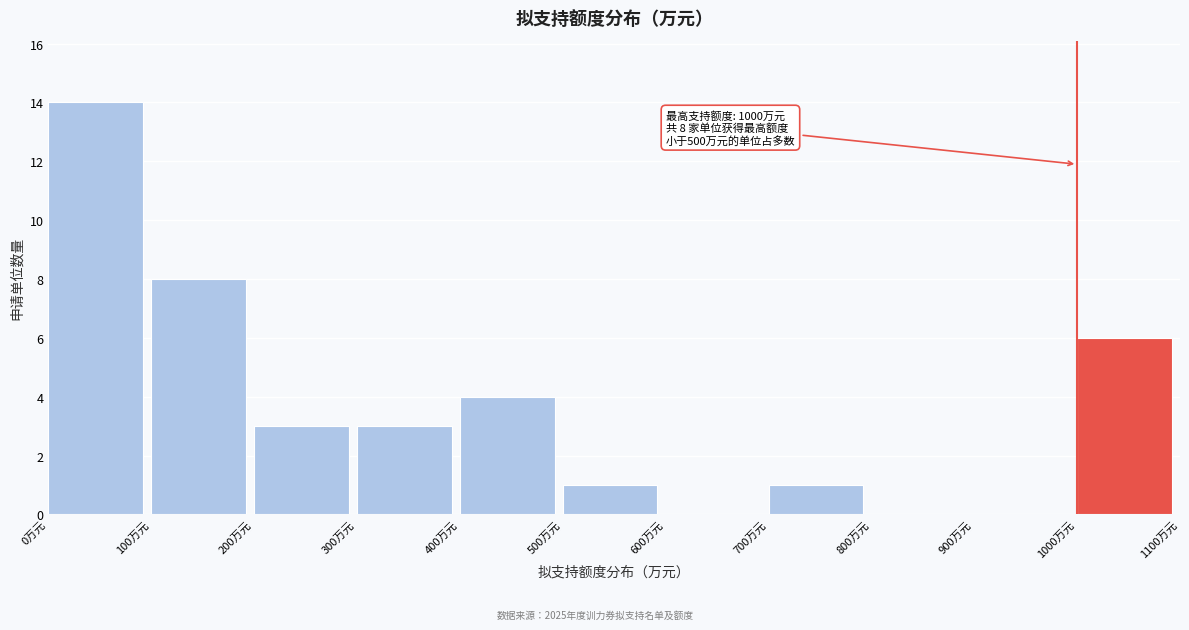

Which range on the x-axis has the tallest bar?

0 to 100